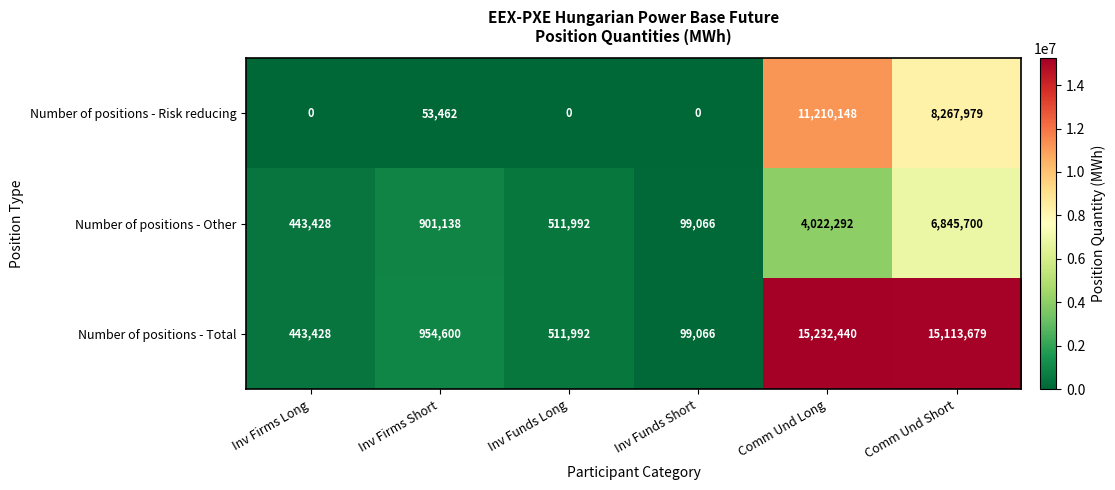

At which label is Number of positions - Risk reducing closest to 5605074?

Comm Und Short